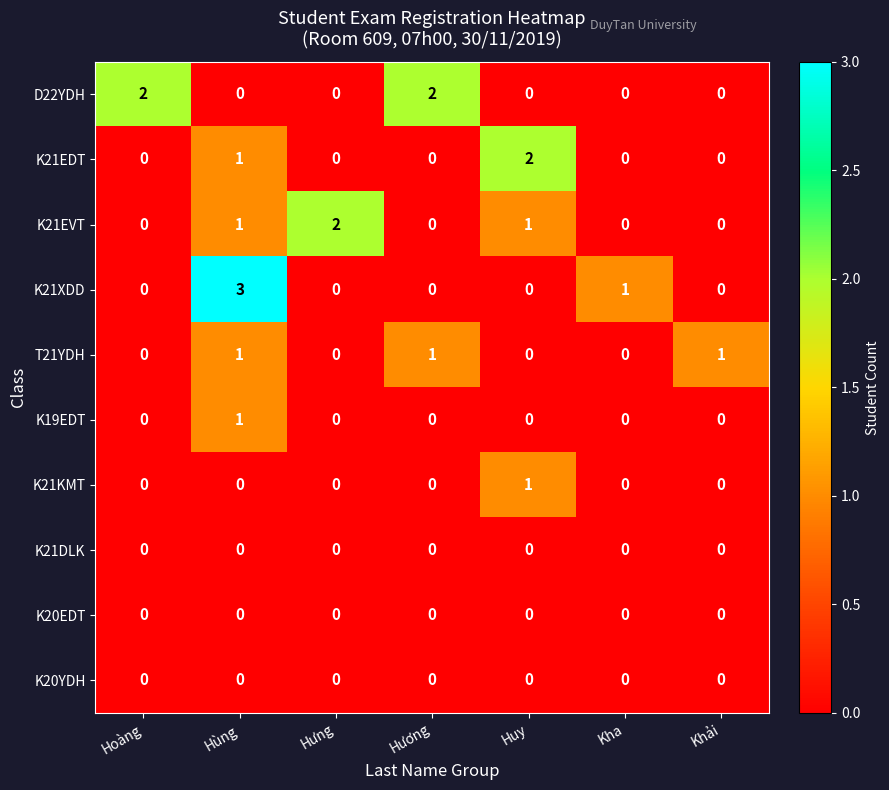

Count the K21XDD values in the range 0 to 1.

6